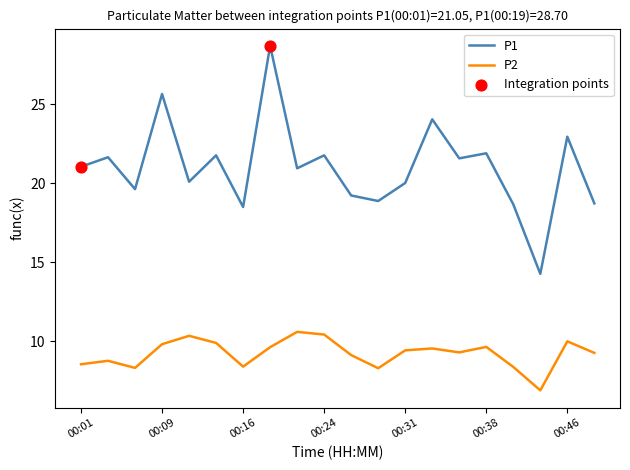

List the series in order of their peak value, highest first.

P1, P2